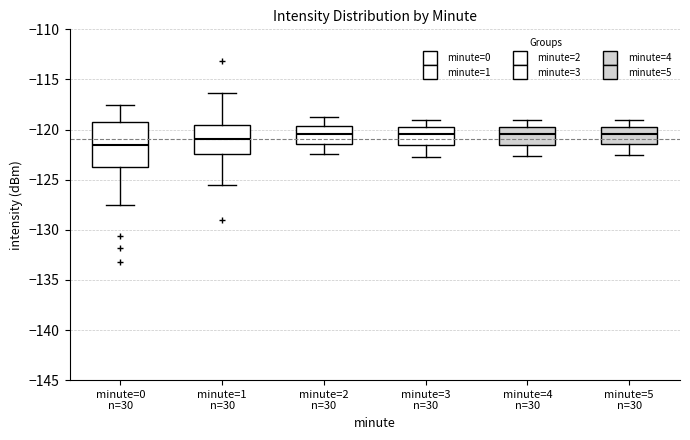

Reading left to right, read every box against the y-axis: the position of its median line, the range the box covers, and the ends of its whiskers. The values are not printed on the chart, so give them approximately, as read against the axis.

minute=0 n=30: median -121.5, box -124.0 to -119.0, whiskers -127.5 to -117.5
minute=1 n=30: median -121.0, box -122.5 to -119.5, whiskers -125.5 to -116.5
minute=2 n=30: median -120.5, box -121.5 to -119.5, whiskers -122.5 to -118.5
minute=3 n=30: median -120.5, box -121.5 to -119.5, whiskers -122.5 to -119.0
minute=4 n=30: median -120.5, box -121.5 to -119.5, whiskers -122.5 to -119.0
minute=5 n=30: median -120.5, box -121.5 to -119.5, whiskers -122.5 to -119.0